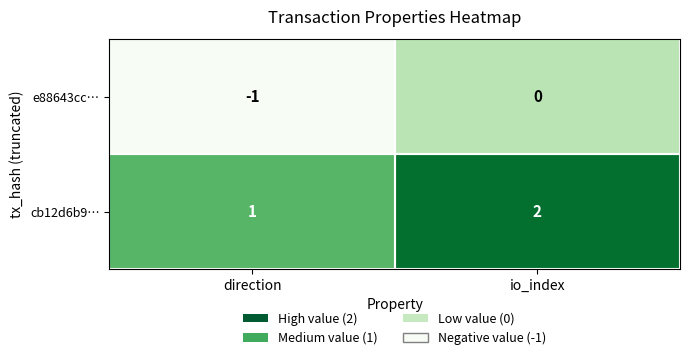

The cb12d6b9… series shows 2 at io_index. True or false?

True